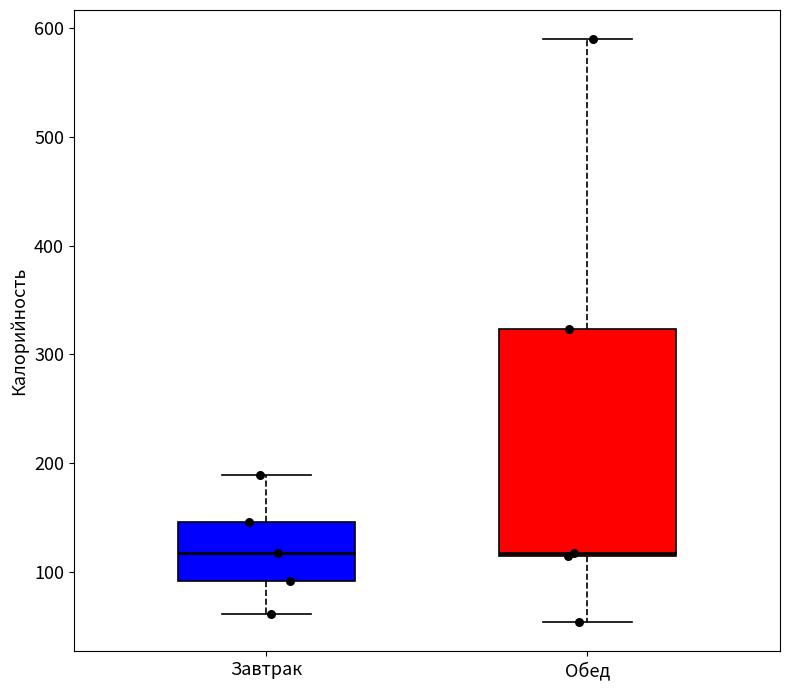

Which box is the tallest, from its lower edge to its upper edge?

Обед